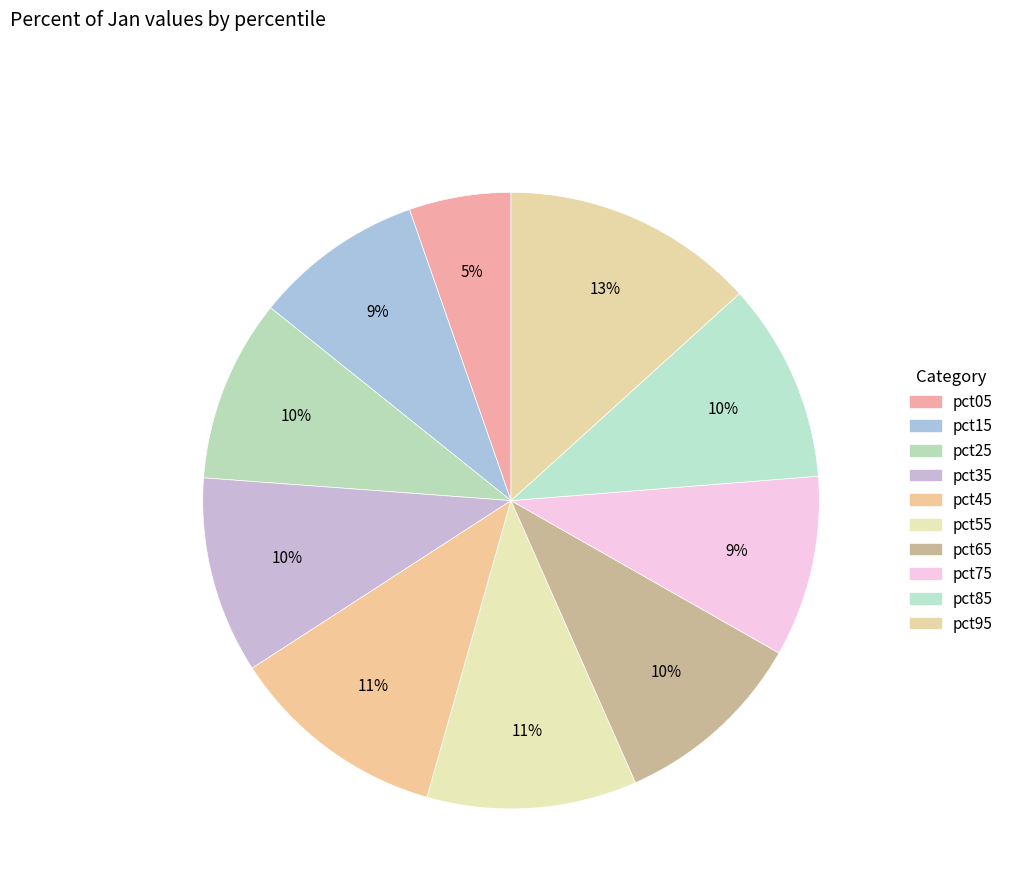

What percentage is the pct75 slice, to the nearest percent?

9%